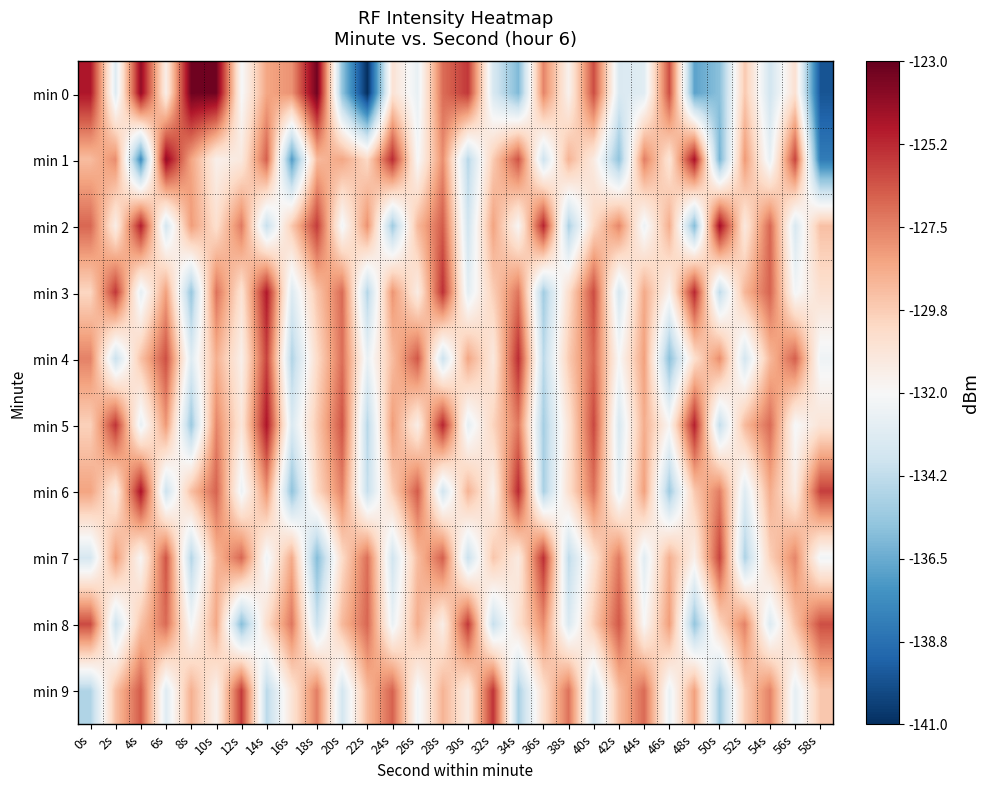

What is the greatest value displayed?

-123.2